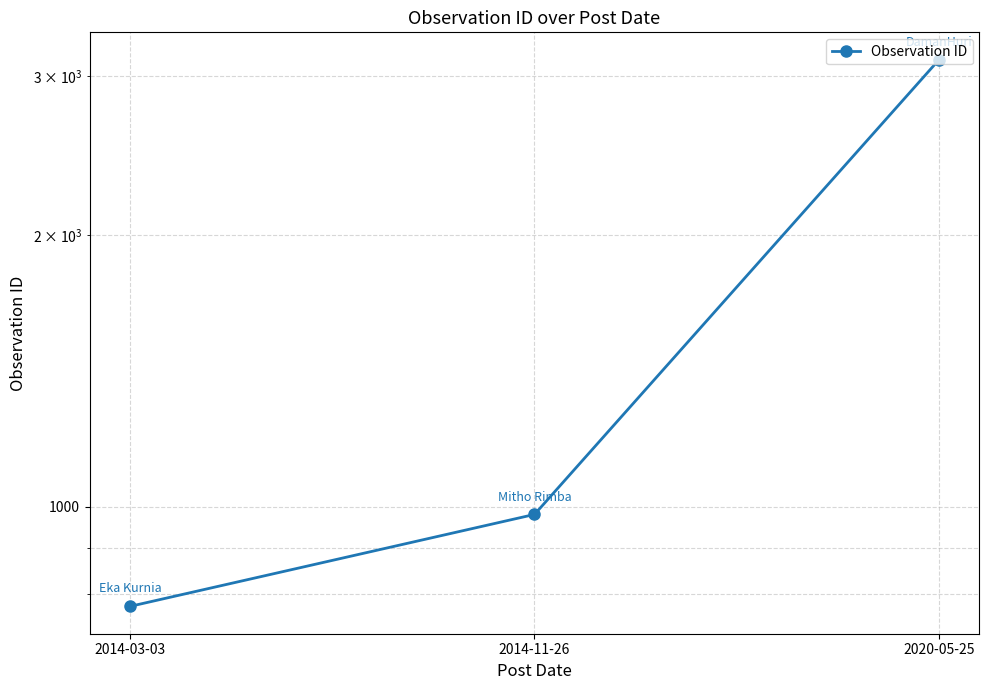

What is the label of the 3rd point from the right?

2014-03-03